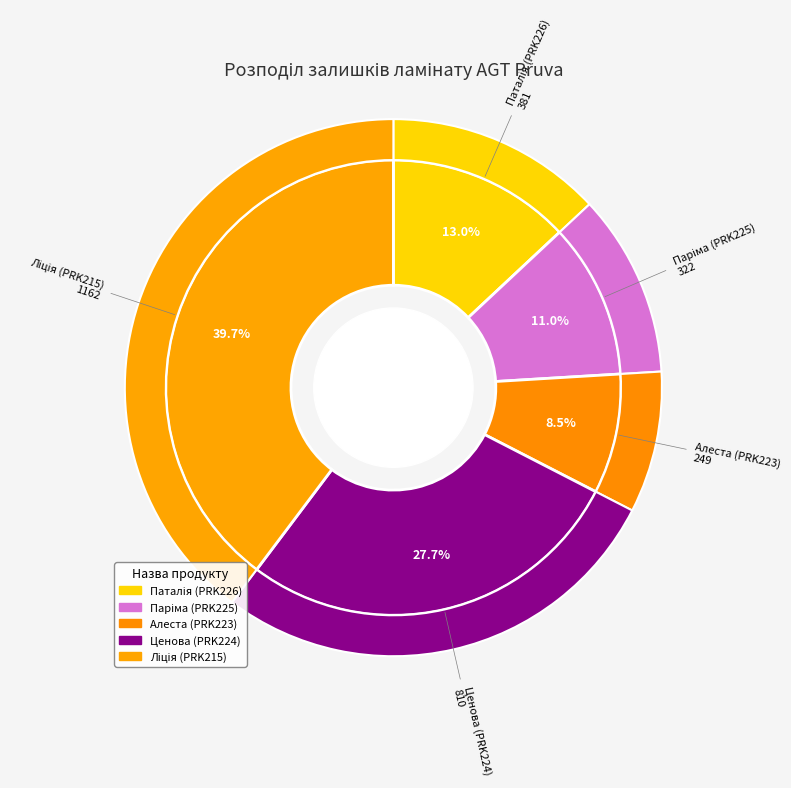

To the nearest percent, what is the average slice percentage?

20%